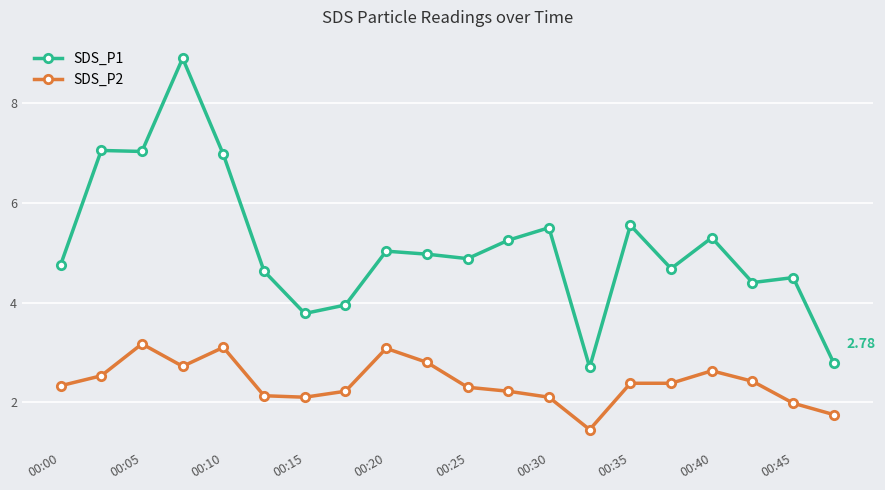

List the series in order of their peak value, highest first.

SDS_P1, SDS_P2